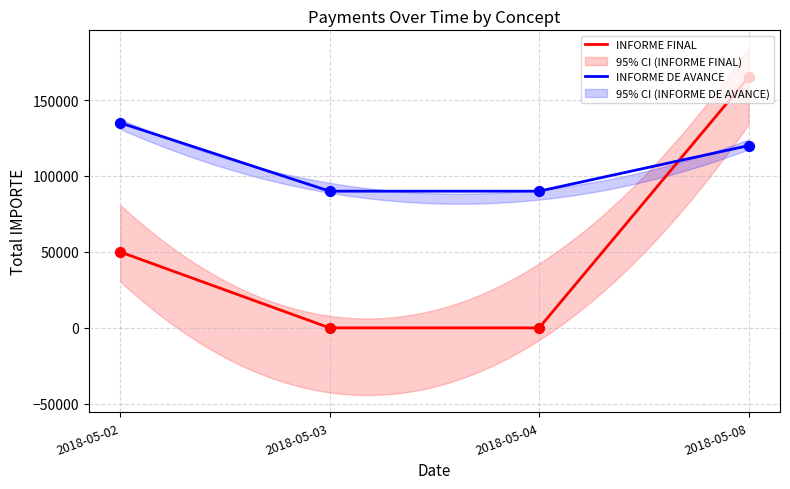

What is the total value across all series at 2018-05-08?

285000